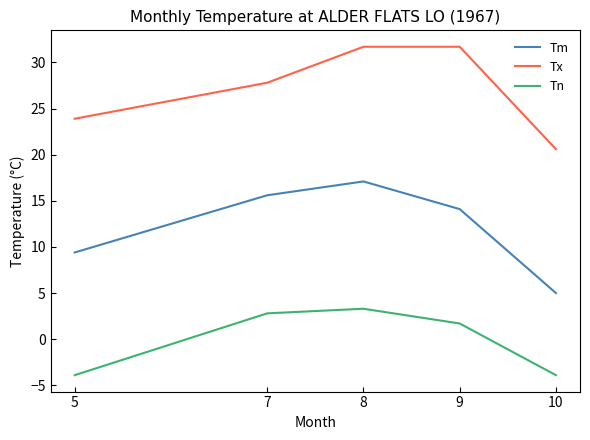

List the series in order of their peak value, highest first.

Tx, Tm, Tn